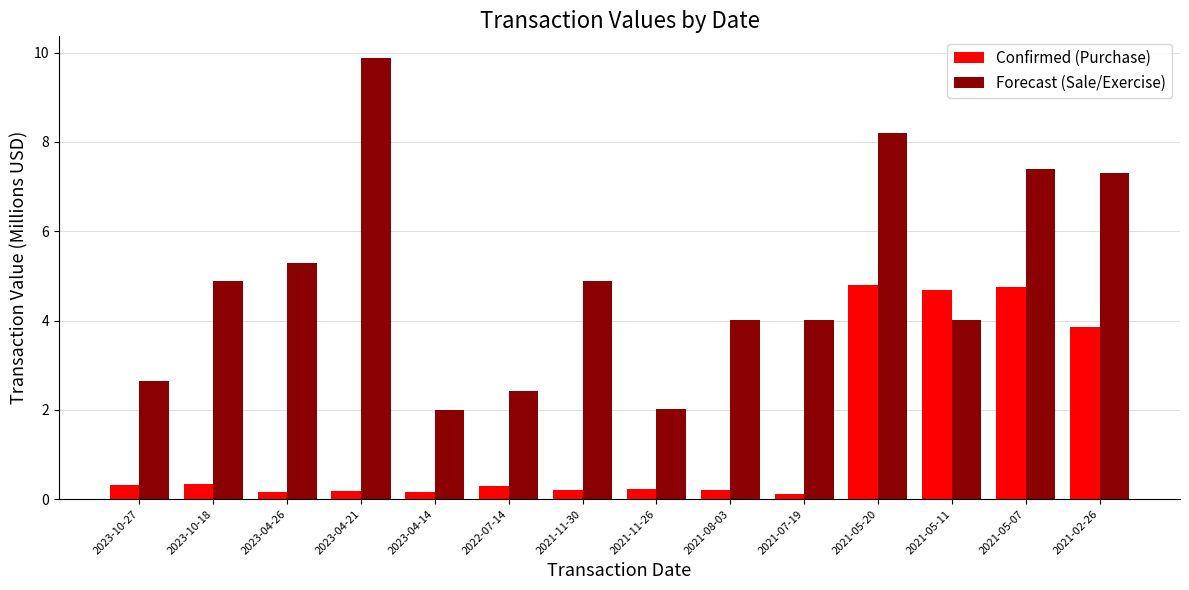

Reading left to right, transcribe all the data shown in this chart.

Confirmed (Purchase): 2023-10-27=0.3	2023-10-18=0.3	2023-04-26=0.2	2023-04-21=0.2	2023-04-14=0.2	2022-07-14=0.3	2021-11-30=0.2	2021-11-26=0.2	2021-08-03=0.2	2021-07-19=0.1	2021-05-20=4.8	2021-05-11=4.7	2021-05-07=4.7	2021-02-26=3.9
Forecast (Sale/Exercise): 2023-10-27=2.6	2023-10-18=4.9	2023-04-26=5.3	2023-04-21=9.9	2023-04-14=2.0	2022-07-14=2.4	2021-11-30=4.9	2021-11-26=2.0	2021-08-03=4.0	2021-07-19=4.0	2021-05-20=8.2	2021-05-11=4.0	2021-05-07=7.4	2021-02-26=7.3